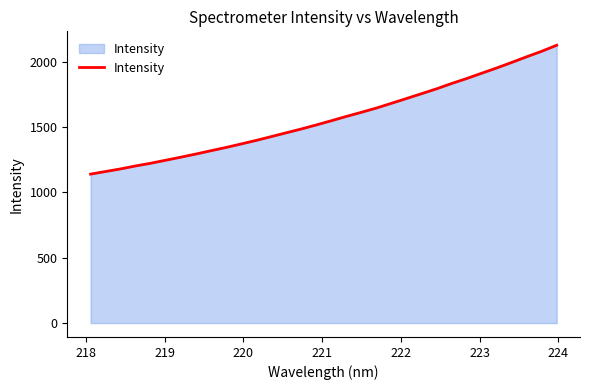

What is the maximum value shown in the chart?

2126.8